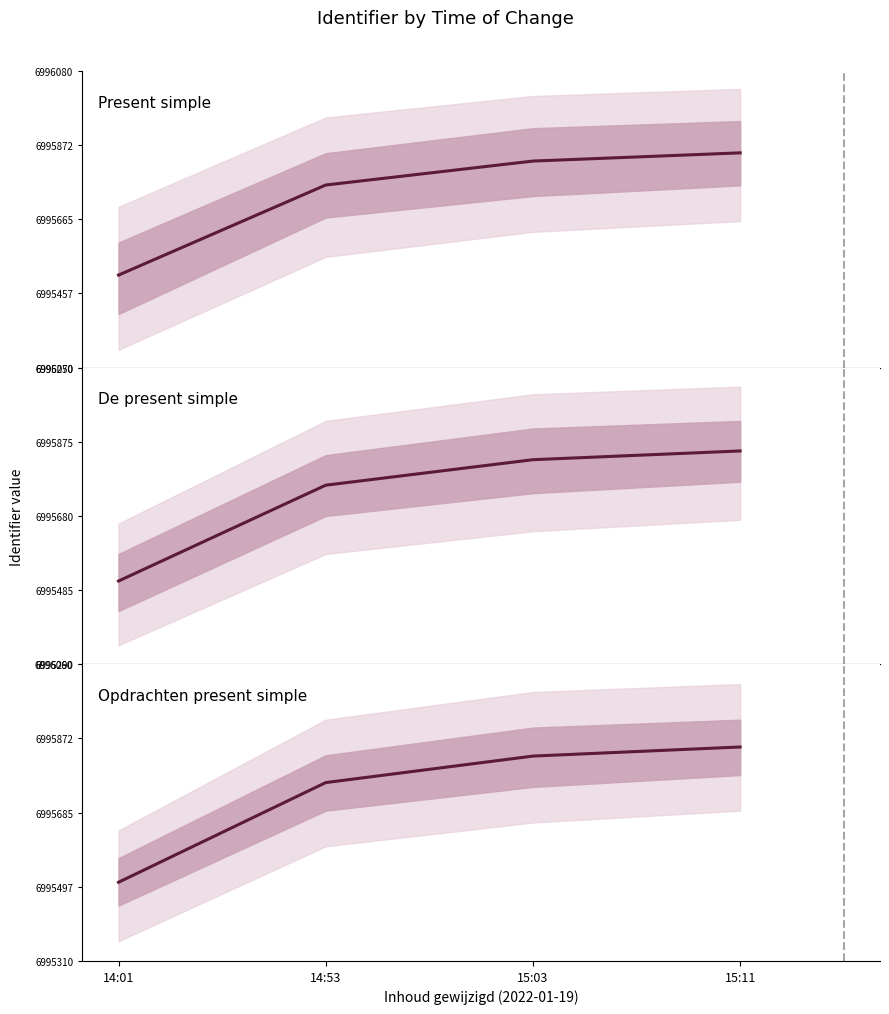

At which label is De present simple closest to 6995680?

14:53